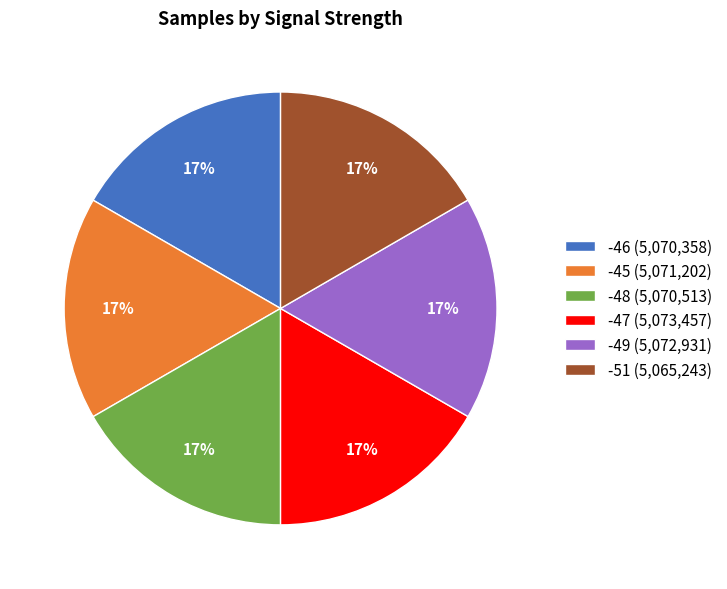

True or false: -47 (5,073,457) accounts for 5% of the total.

False